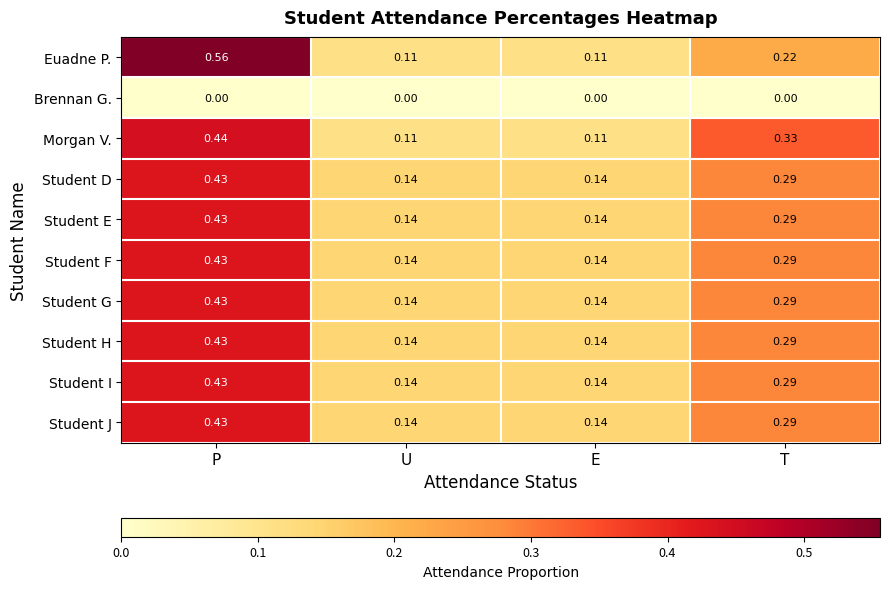

Between U and T, which series saw the biggest shift?

Morgan V.